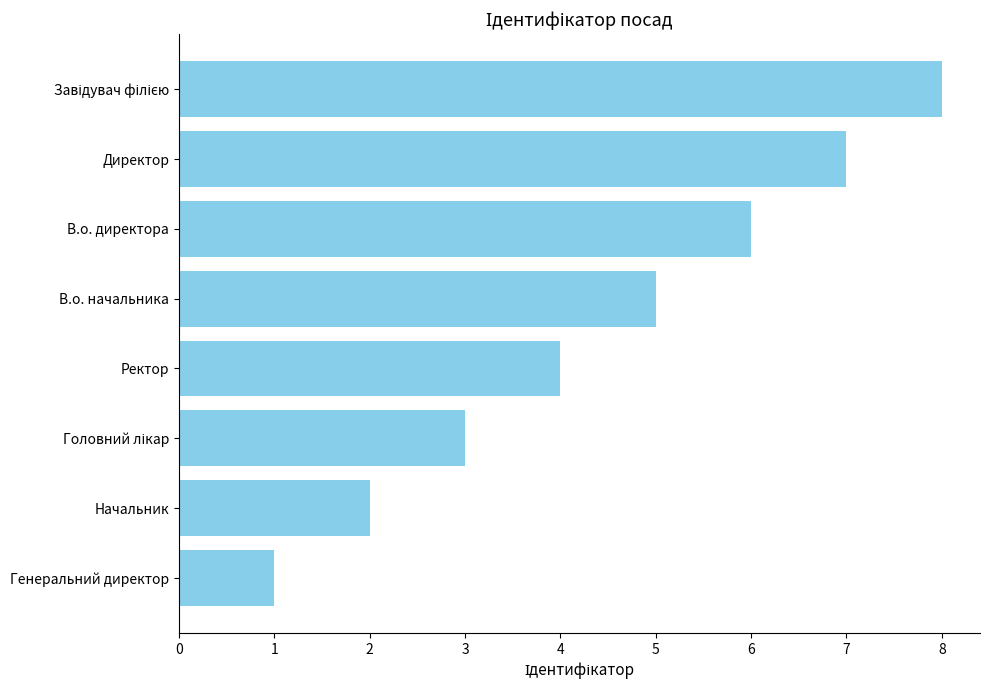

Between Ректор and В.о. начальника, which is larger?

В.о. начальника